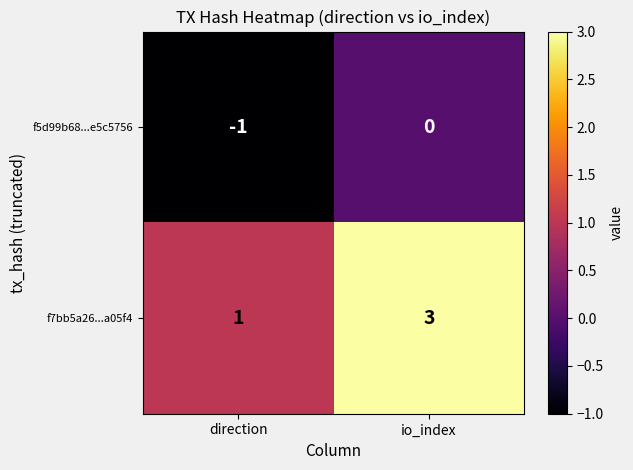

Reading left to right, transcribe all the data shown in this chart.

f5d99b68...e5c5756: direction=-1	io_index=0
f7bb5a26...a05f4: direction=1	io_index=3